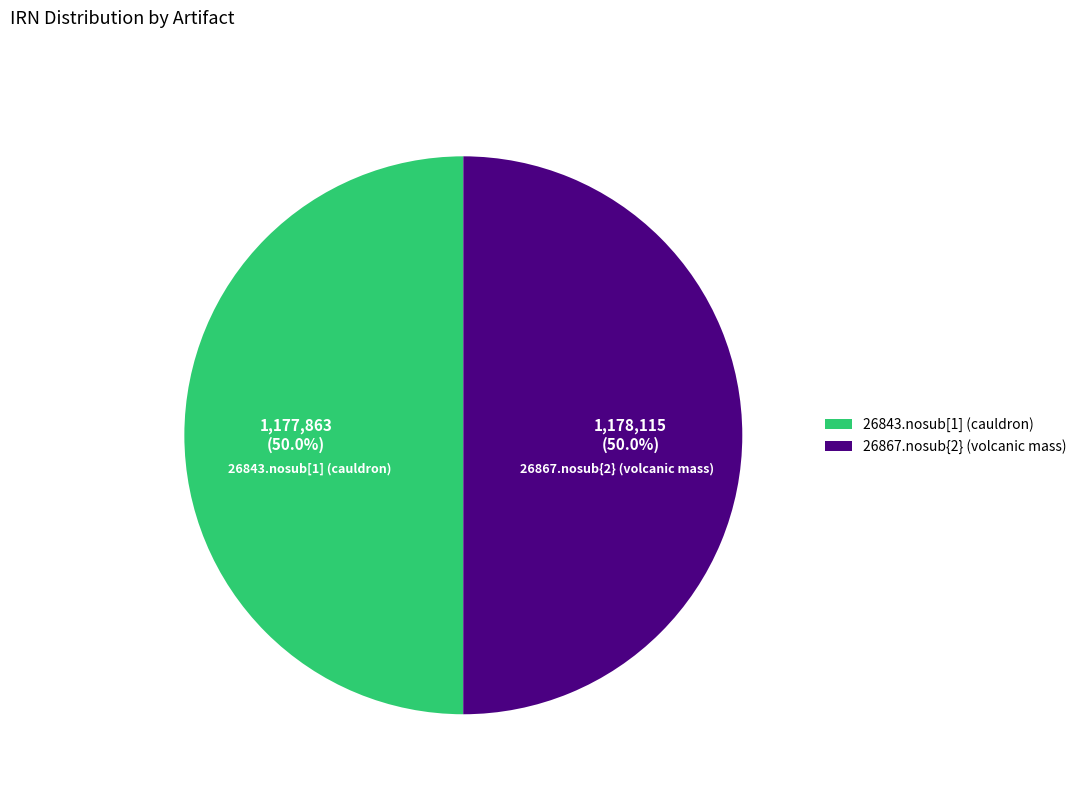

How many segments does this pie chart have?

2